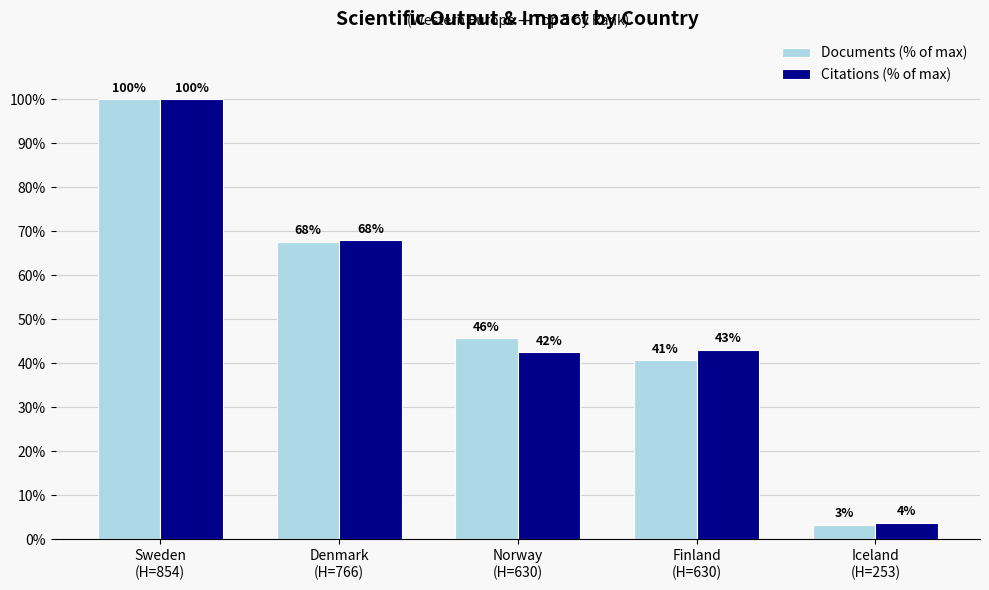

Which series has the widest spread of values?

Documents (% of max)